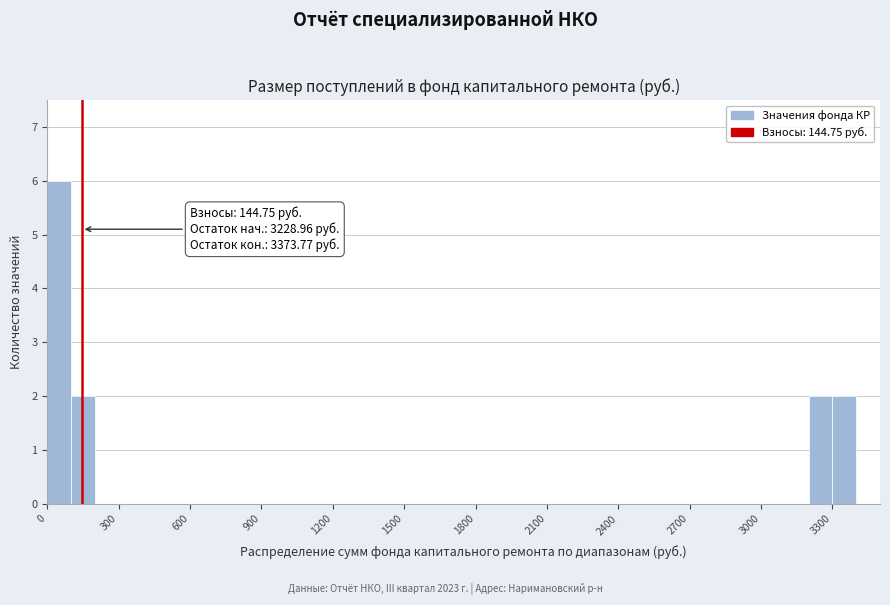

Around what value on the x-axis is the tallest bar? Give the approximate position of its centre, as read against the axis.

50